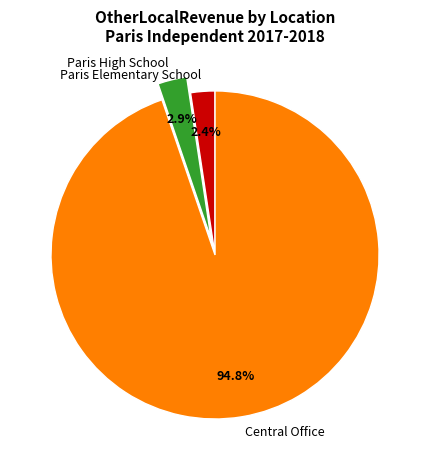

Is the sum of Paris Elementary School and Paris High School greater than half?

No